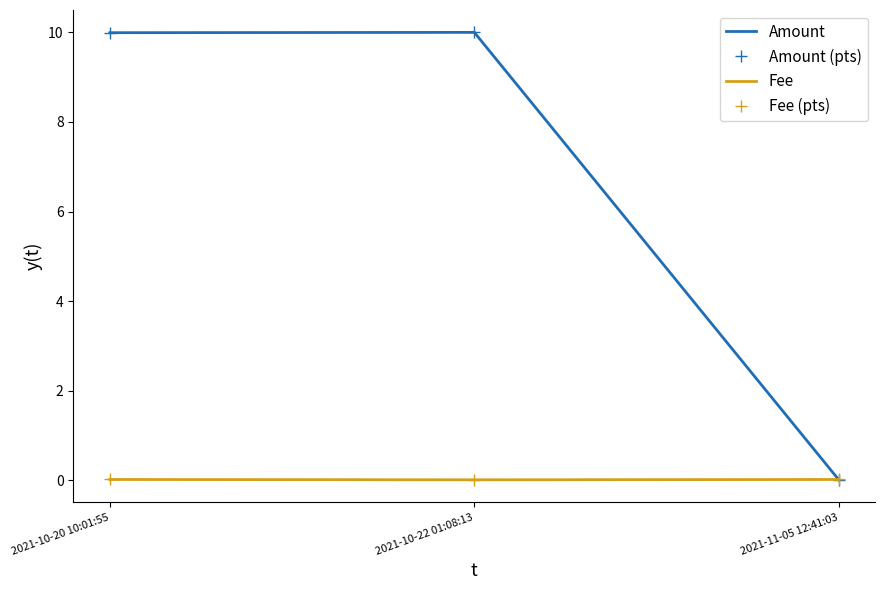

What are all the series names shown in the legend?

Amount, Amount (pts), Fee, Fee (pts)